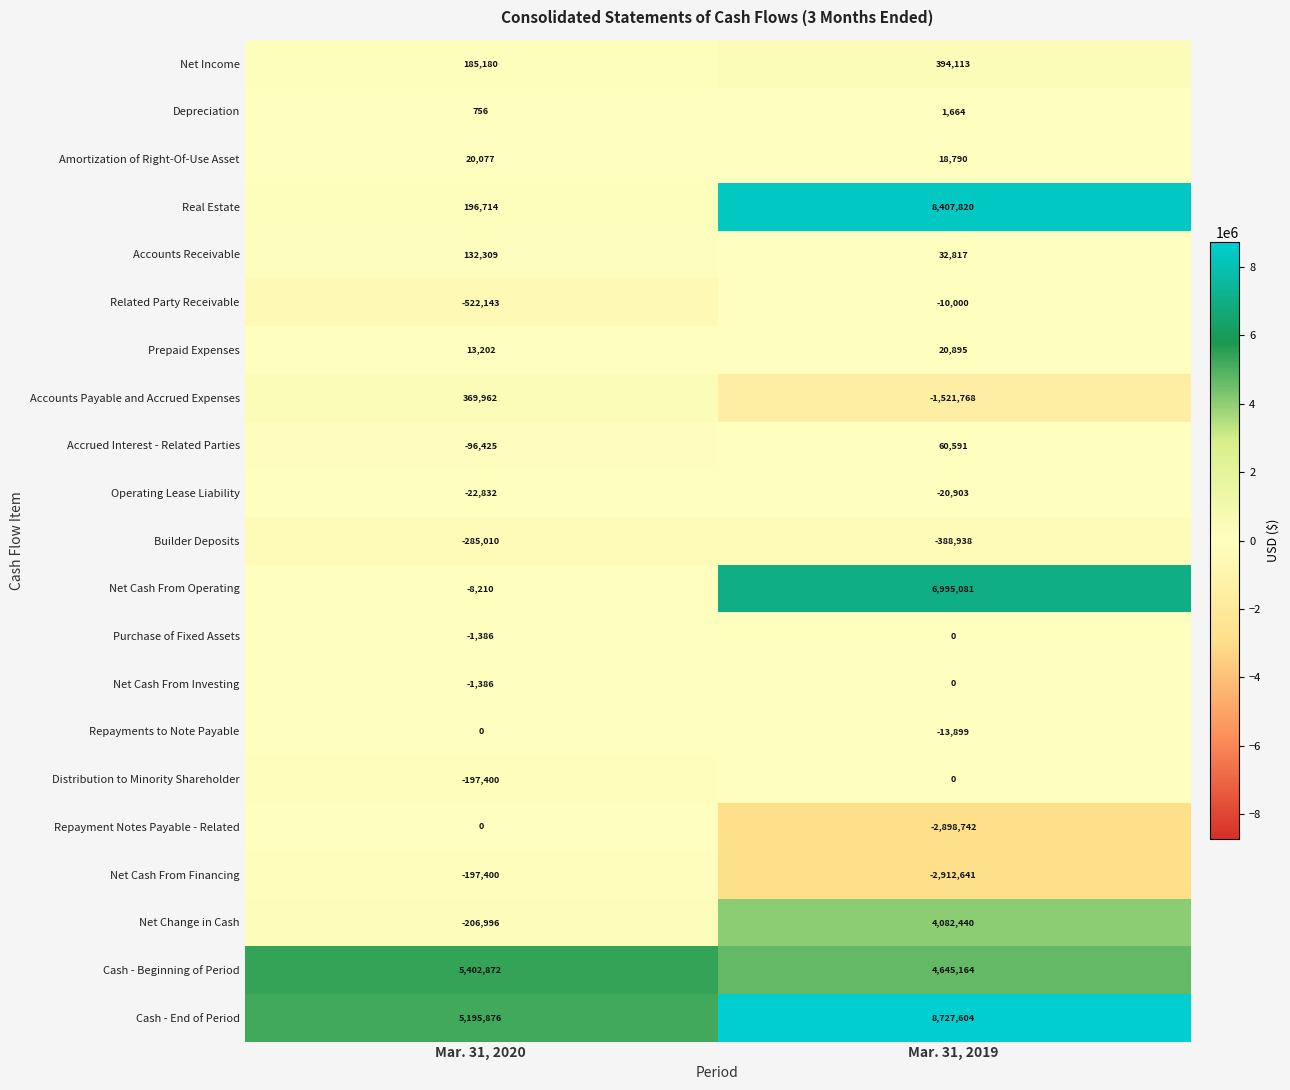

What is the sum of the Cash - Beginning of Period values at Mar. 31, 2020 and Mar. 31, 2019?

10048036